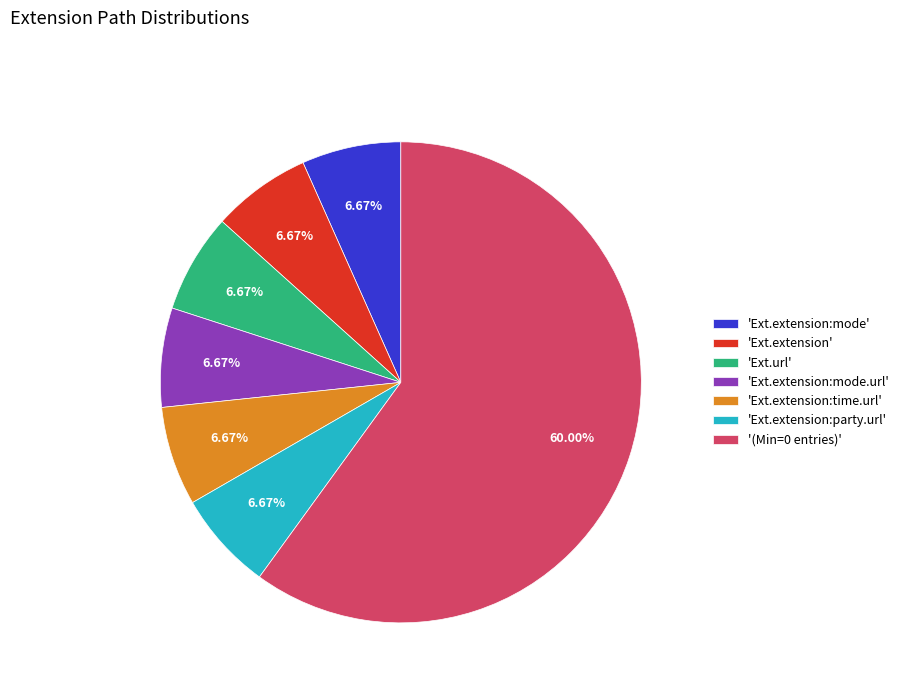

Does 'Ext.url' account for over 50% of the chart?

No